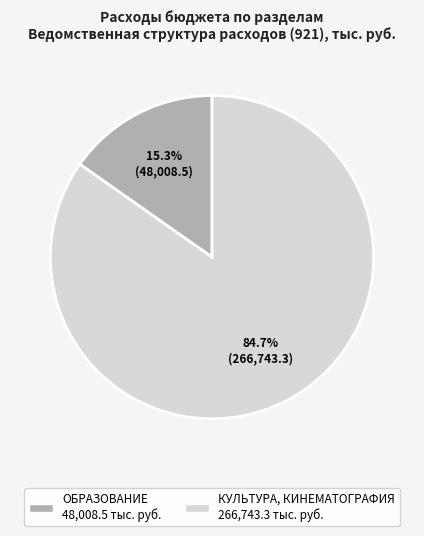

Is there a majority slice in this chart?

Yes